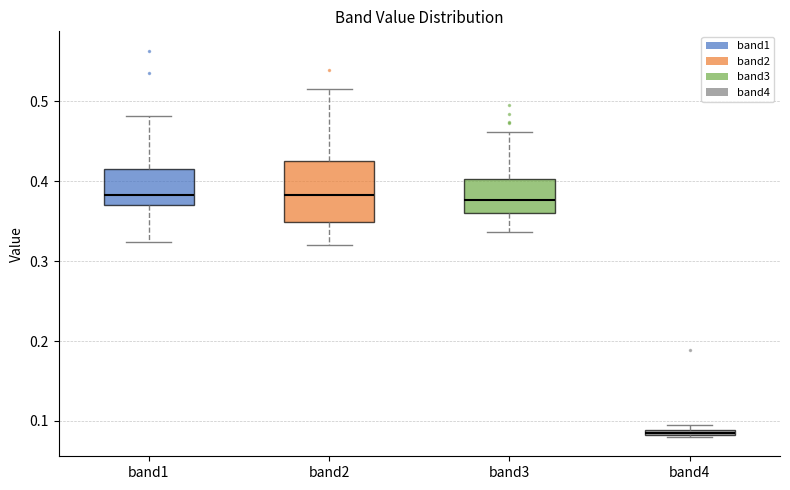

Comparing the boxes themselves (not the whiskers), which one is the tallest?

band2